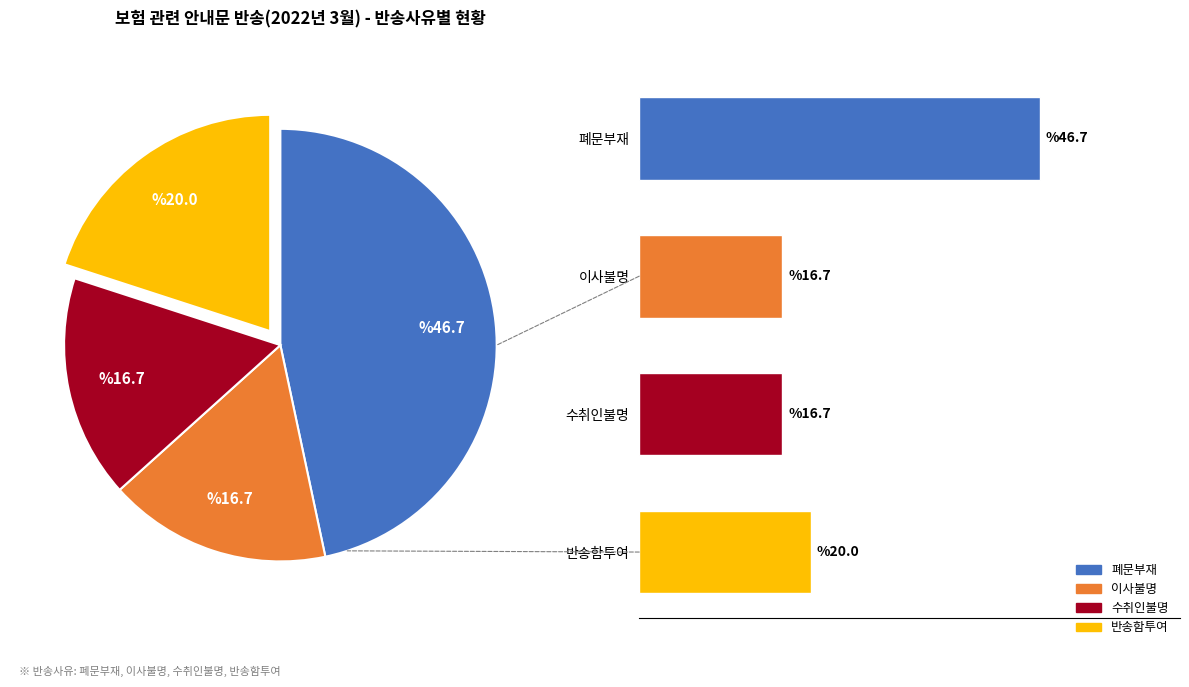

What percentage do 폐문부재 and 이사불명 together represent?

63.3%